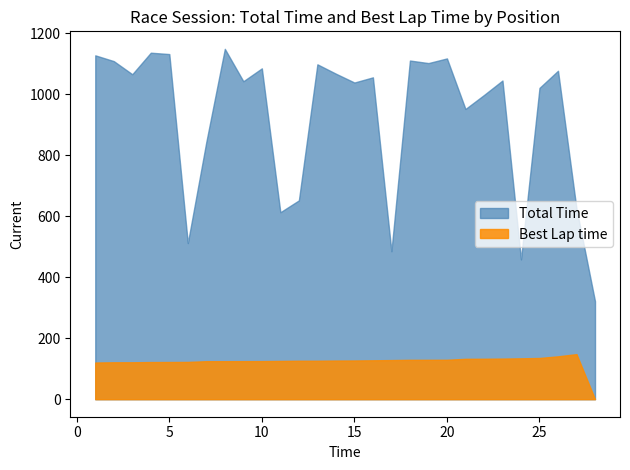

Which category has the lowest value across all series?

28